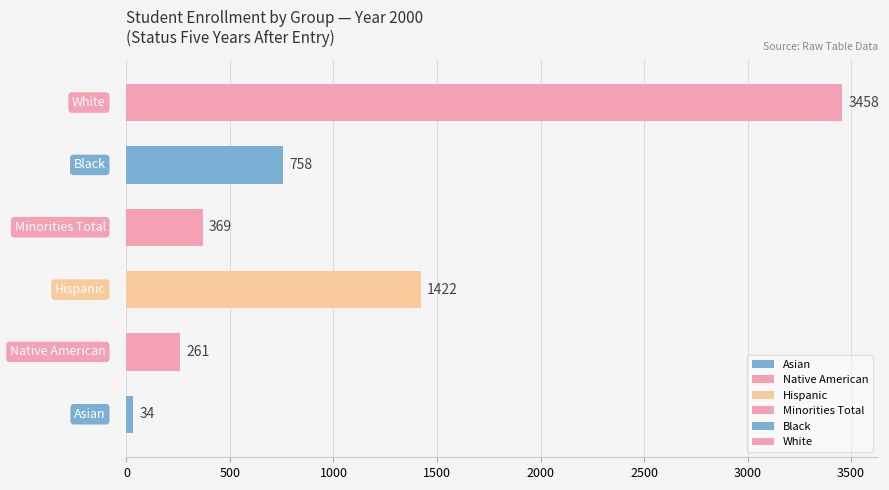

Are the bars horizontal?

Yes